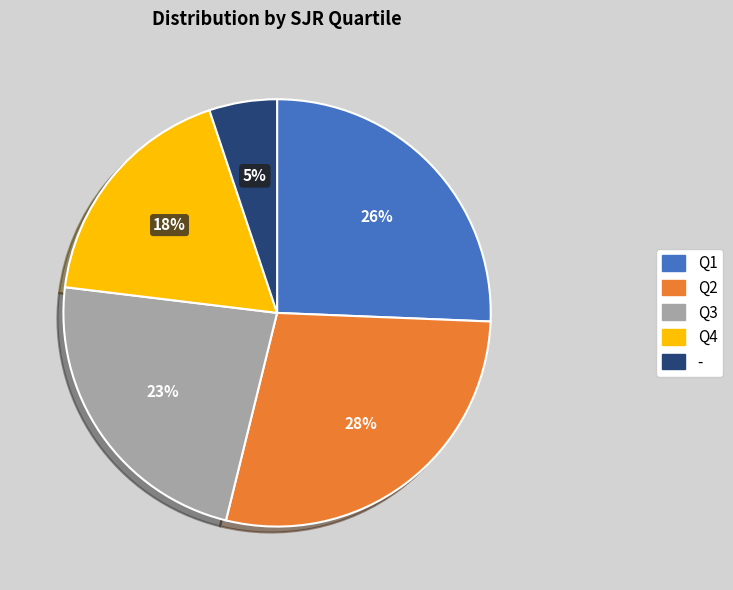

Which has a higher value, Q4 or -?

Q4